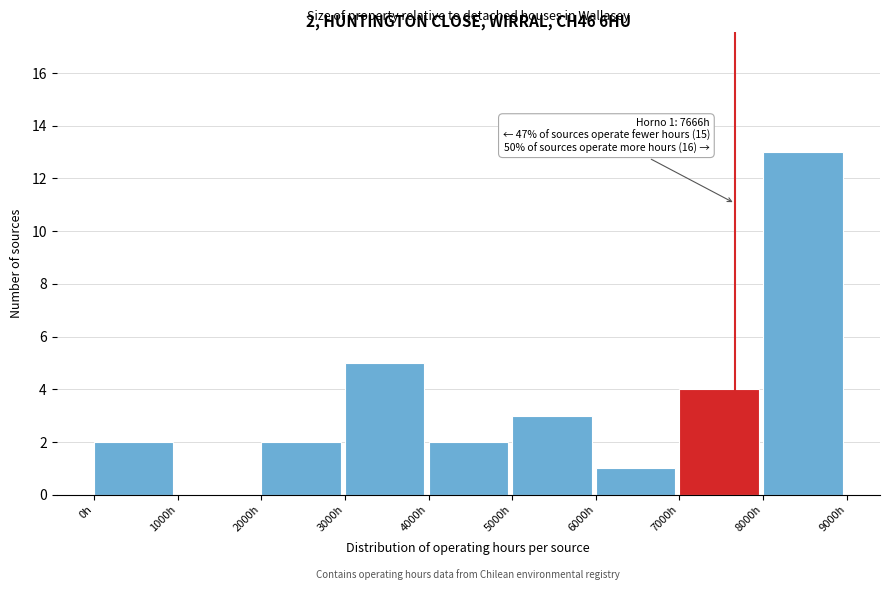

Over which range of the x-axis is the bar tallest?

8000 to 9000